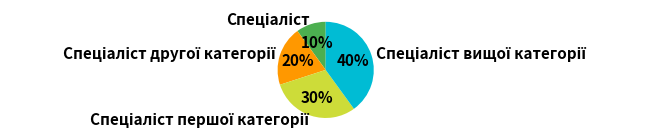

To the nearest percent, what is the average slice percentage?

25%